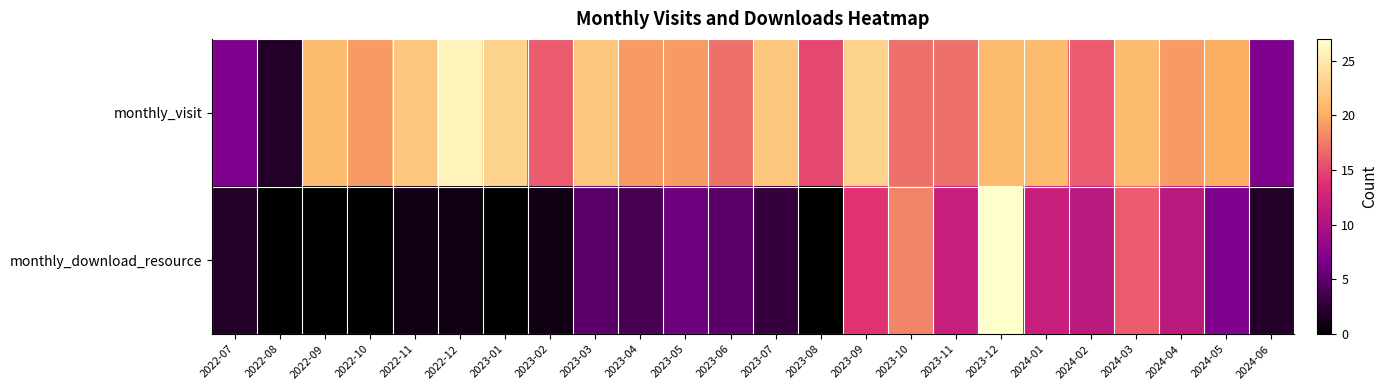

What is the difference between the highest and lowest values at 2023-06?

12